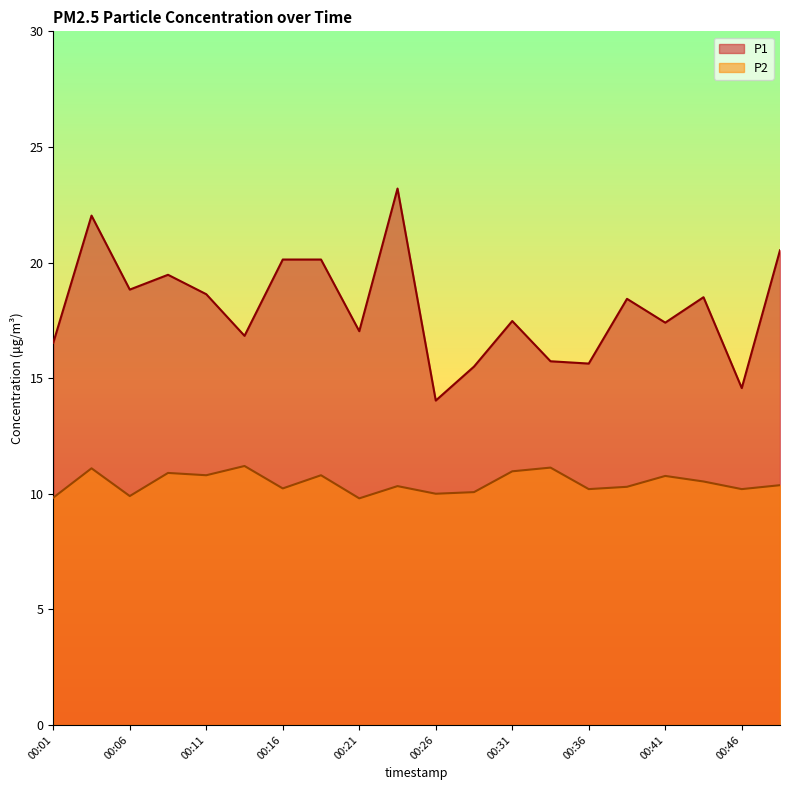

At which label does P2 first exceed 10?

00:04